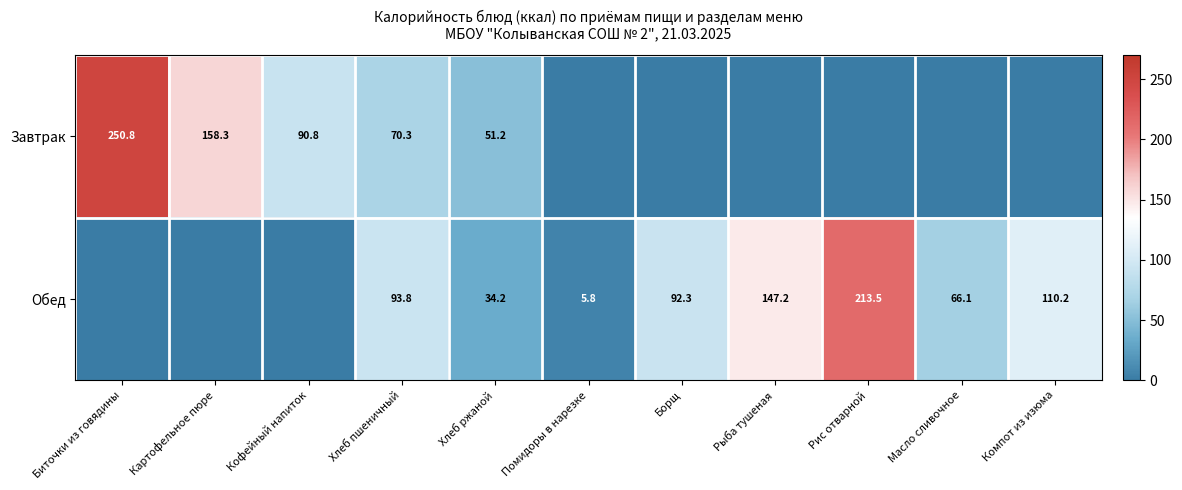

Is it true that Завтрак equals 143.9 at Биточки из говядины?

False